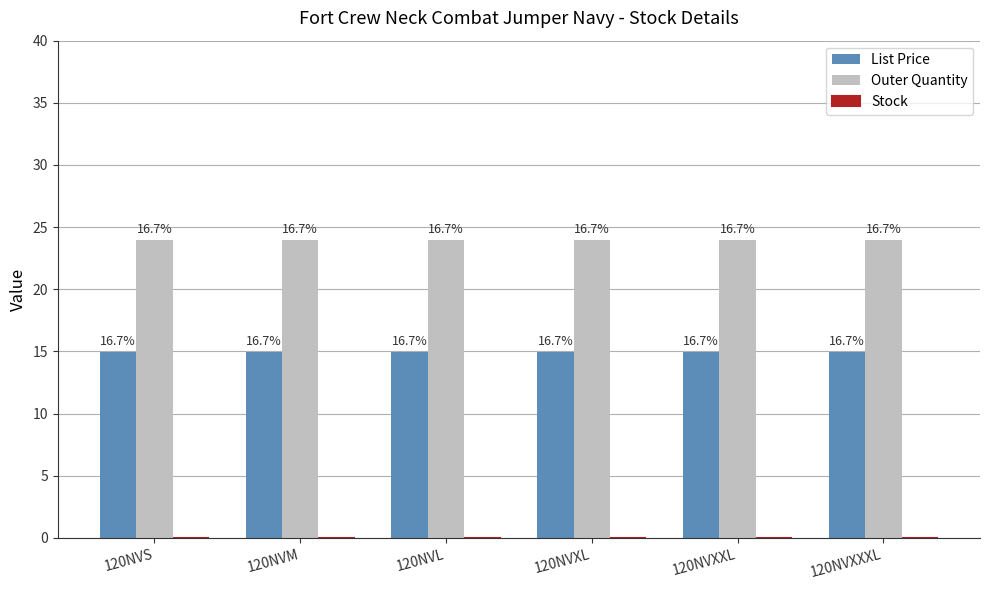

How many bars are there in total?

12